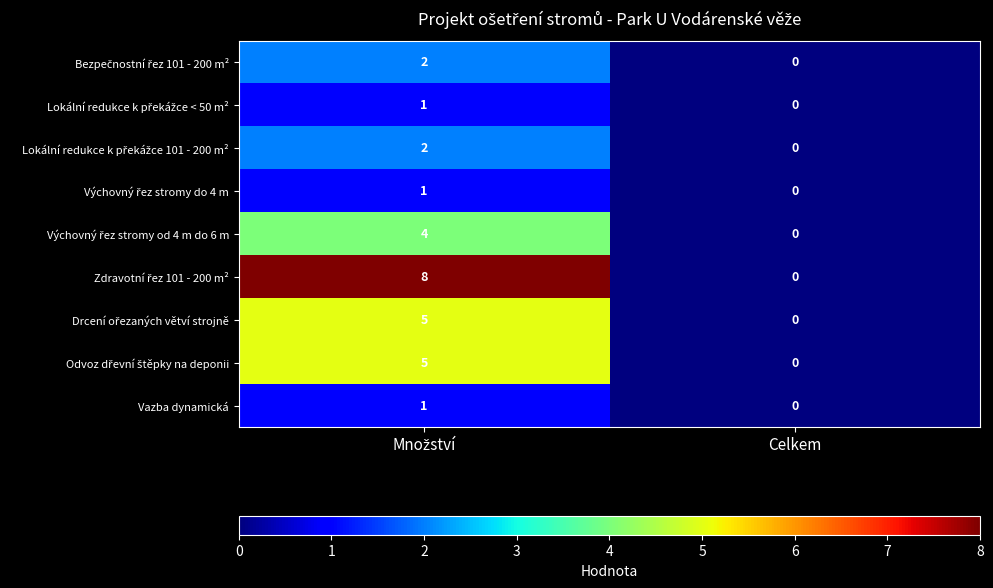

What is the greatest value displayed?

8